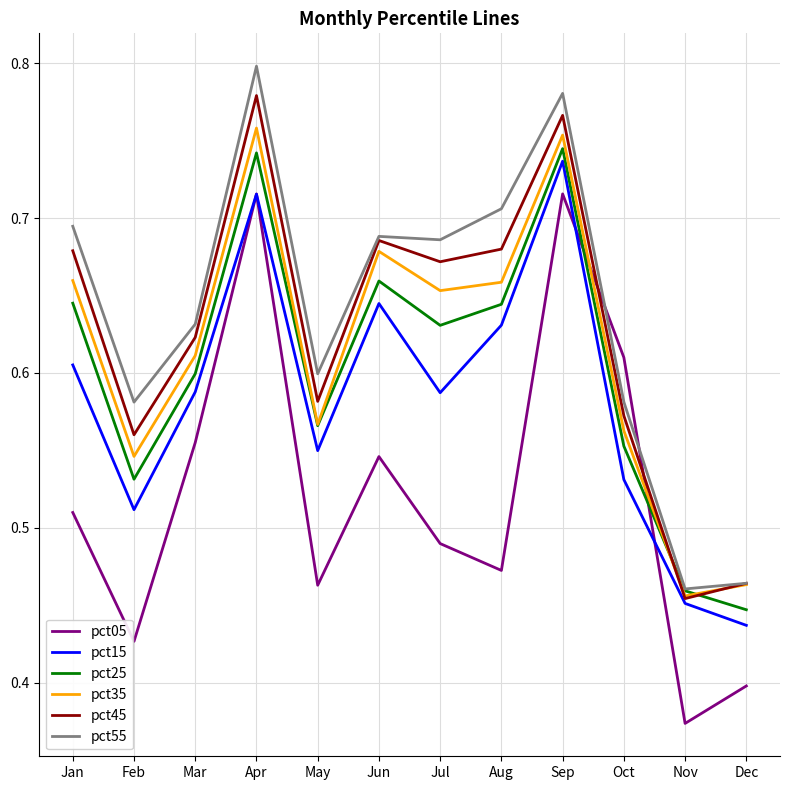

How many lines are shown in the chart?

6